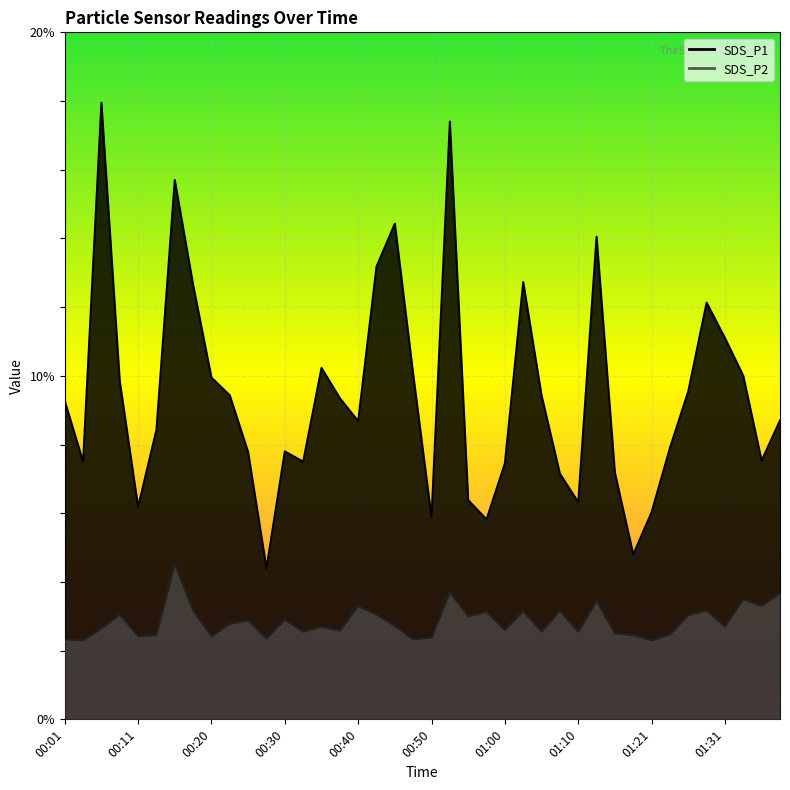

What is the spread (max minus min) of values at 01:34?

6.5